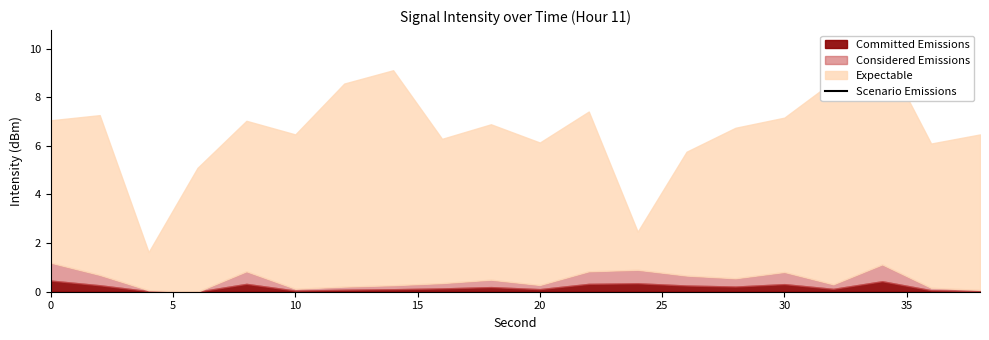

How many lines are shown in the chart?

1